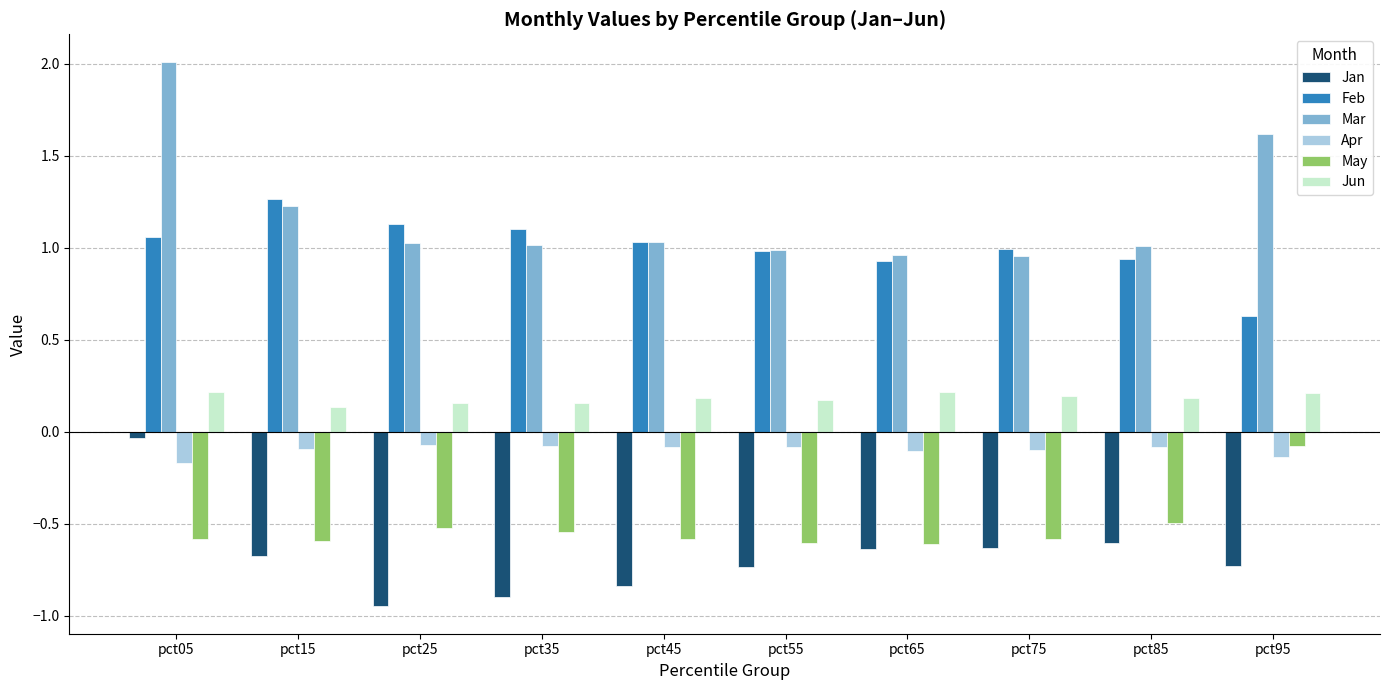

The Jan series shows -1.5 at pct45. True or false?

False